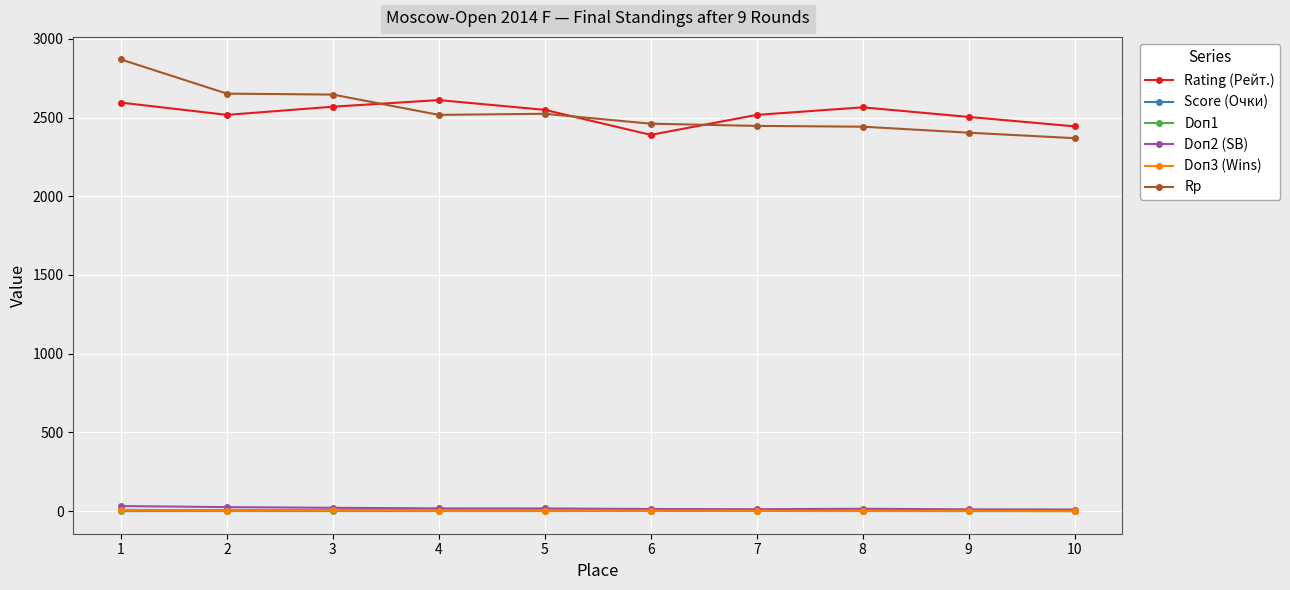

What is the approximate value of Doп1 at 8?

0.5